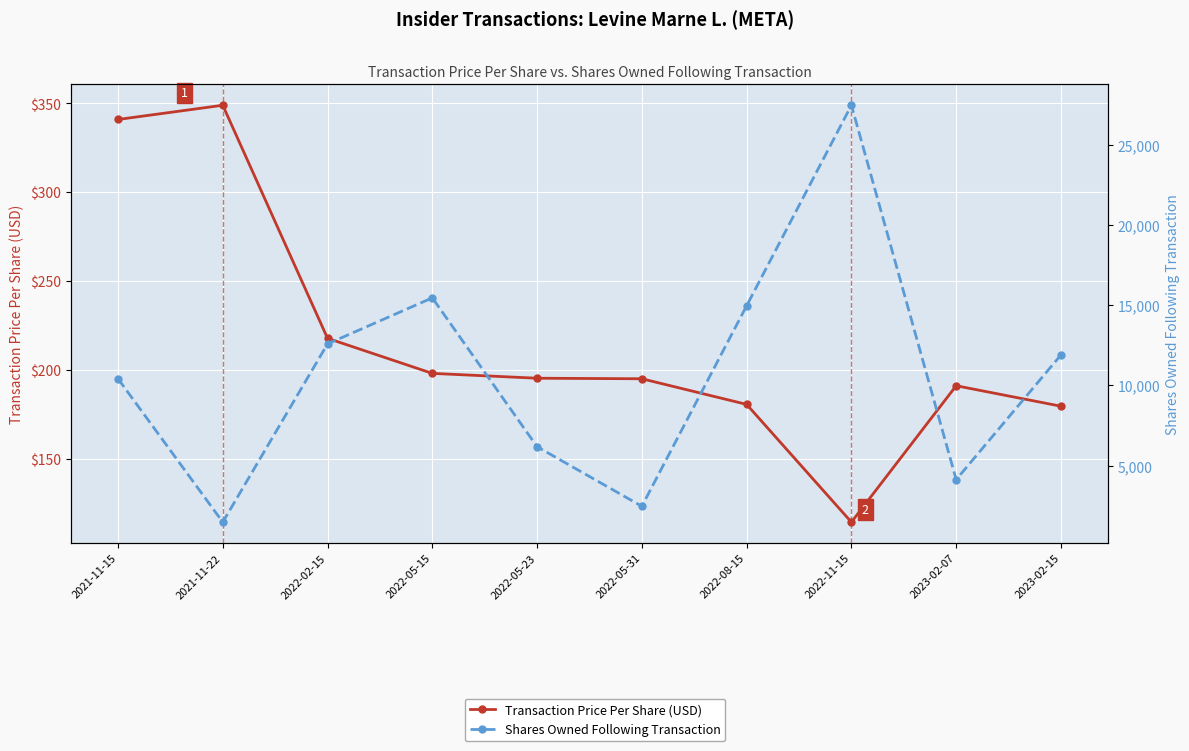

What is the label of the 8th point from the left?

2022-11-15